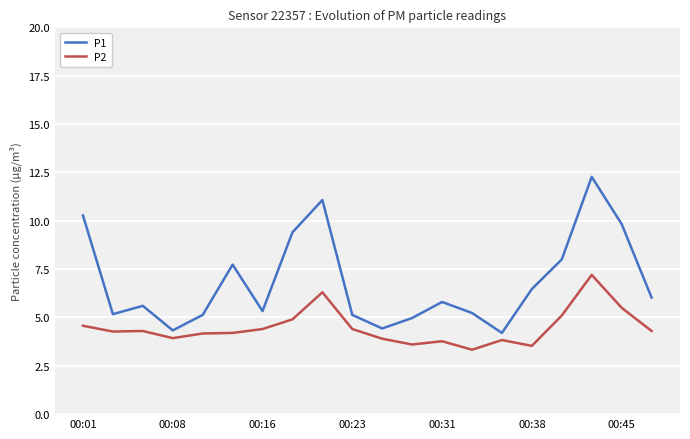

Which series has the widest spread of values?

P1